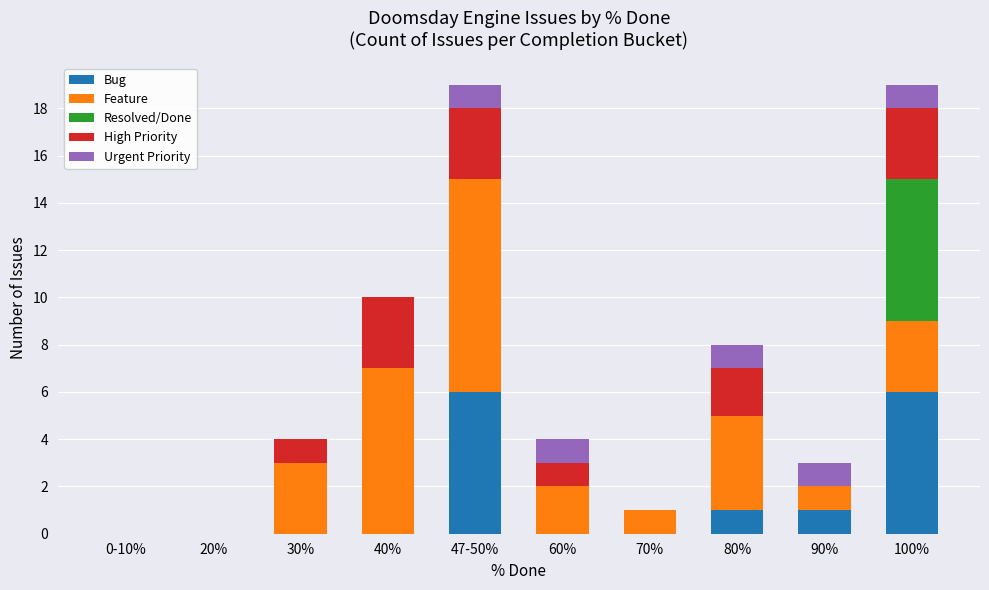

What is the sum of all Bug values?

14